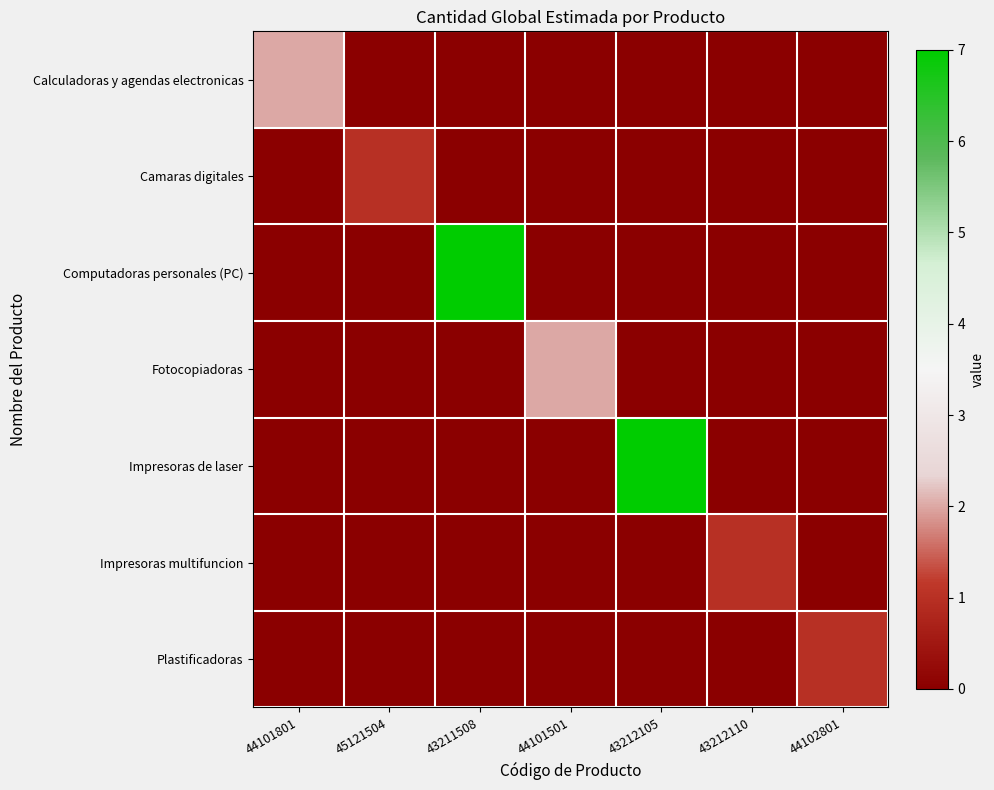

Which category has the highest value across all series?

43211508